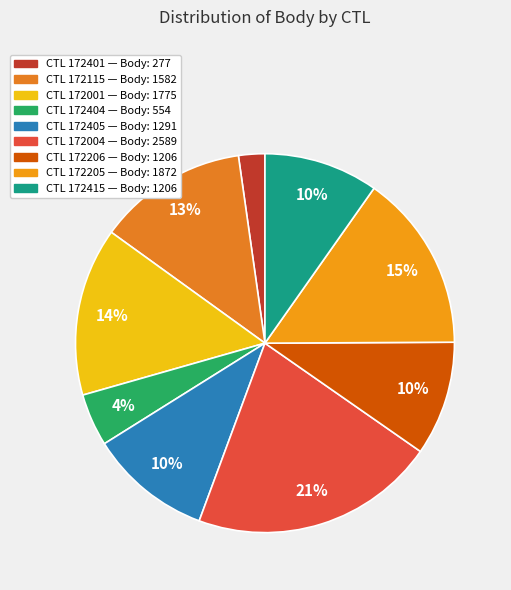

How many slices are in this pie chart?

9